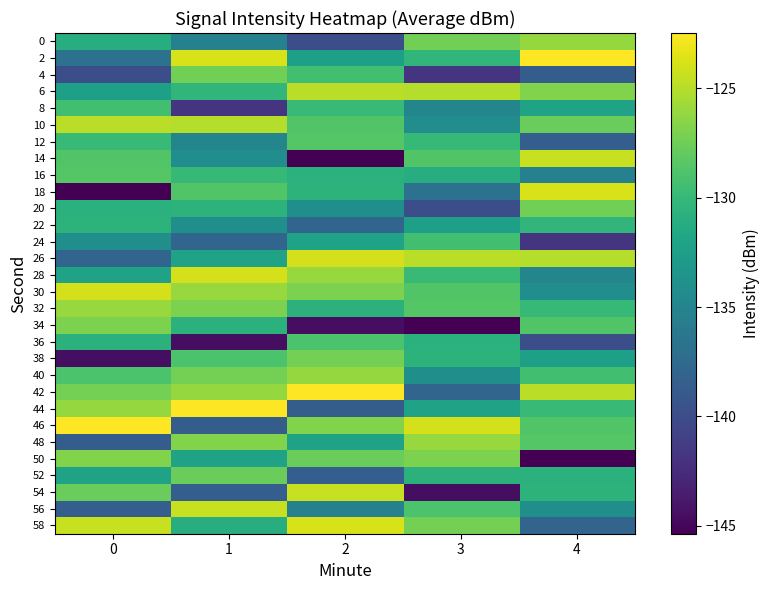

Reading left to right, extract all data points from this chart.

0: 0=-131.1	1=-135.3	2=-139.9	3=-127.3	4=-126.1
2: 0=-136.8	1=-123.8	2=-132.4	3=-130.3	4=-122.5
4: 0=-139.9	1=-127.3	2=-129.4	3=-141.8	4=-138.6
6: 0=-132.4	1=-130.3	2=-124.8	3=-125.0	4=-126.8
8: 0=-129.4	1=-141.8	2=-129.8	3=-134.8	4=-132.1
10: 0=-124.8	1=-125.0	2=-128.7	3=-134.1	4=-127.7
12: 0=-129.8	1=-134.8	2=-128.5	3=-130.0	4=-138.5
14: 0=-128.7	1=-134.1	2=-145.4	3=-128.7	4=-124.4
16: 0=-128.5	1=-130.0	2=-130.7	3=-131.1	4=-135.3
18: 0=-145.4	1=-128.7	2=-130.6	3=-136.8	4=-123.8
20: 0=-130.7	1=-130.6	2=-133.9	3=-139.9	4=-127.3
22: 0=-130.6	1=-133.9	2=-137.9	3=-132.4	4=-130.3
24: 0=-133.9	1=-137.9	2=-132.2	3=-129.4	4=-141.8
26: 0=-137.9	1=-132.2	2=-123.9	3=-124.8	4=-125.0
28: 0=-132.2	1=-123.9	2=-126.0	3=-129.8	4=-134.8
30: 0=-123.9	1=-126.0	2=-126.9	3=-128.7	4=-134.1
32: 0=-126.0	1=-126.9	2=-130.7	3=-128.5	4=-130.0
34: 0=-126.9	1=-130.7	2=-144.5	3=-145.4	4=-128.7
36: 0=-130.7	1=-144.5	2=-129.0	3=-130.7	4=-139.9
38: 0=-144.5	1=-129.0	2=-127.2	3=-130.6	4=-132.4
40: 0=-129.0	1=-127.2	2=-126.1	3=-133.9	4=-129.4
42: 0=-127.2	1=-126.1	2=-122.5	3=-137.9	4=-124.8
44: 0=-126.1	1=-122.5	2=-138.6	3=-132.2	4=-129.8
46: 0=-122.5	1=-138.6	2=-126.8	3=-123.9	4=-128.7
48: 0=-138.6	1=-126.8	2=-132.1	3=-126.0	4=-128.5
50: 0=-126.8	1=-132.1	2=-127.7	3=-126.9	4=-145.4
52: 0=-132.1	1=-127.7	2=-138.5	3=-130.7	4=-130.7
54: 0=-127.7	1=-138.5	2=-124.4	3=-144.5	4=-130.6
56: 0=-138.5	1=-124.4	2=-135.3	3=-129.0	4=-133.9
58: 0=-124.4	1=-131.1	2=-123.8	3=-127.2	4=-137.9